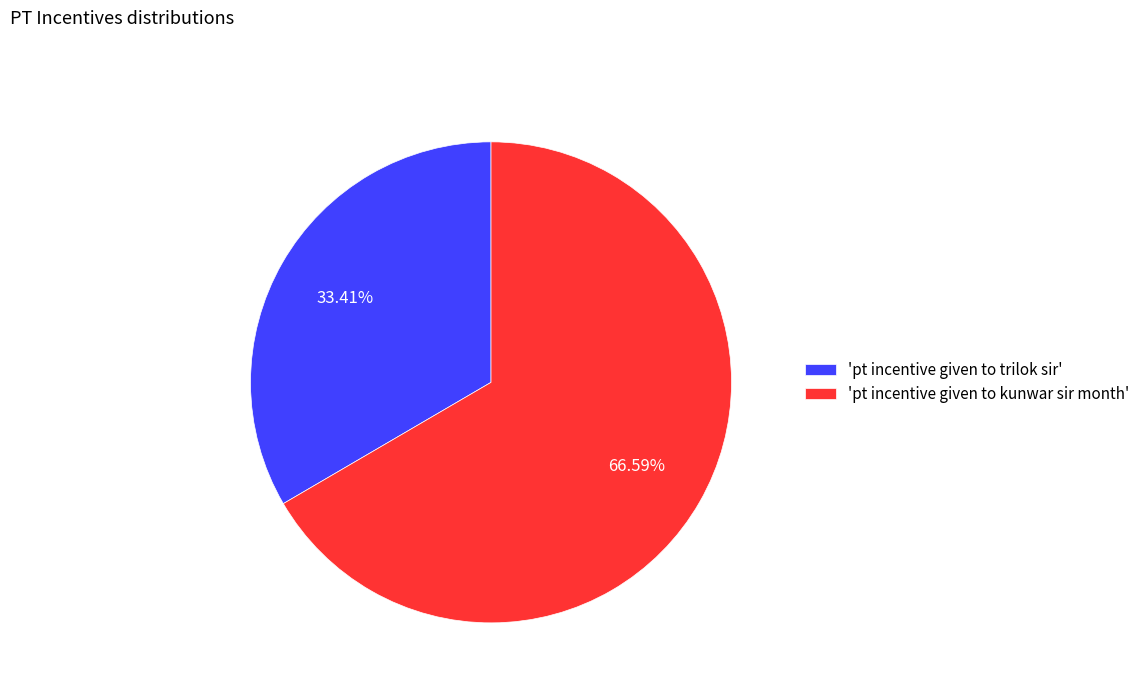

Rank the categories by value from highest to lowest.

'pt incentive given to kunwar sir month', 'pt incentive given to trilok sir'